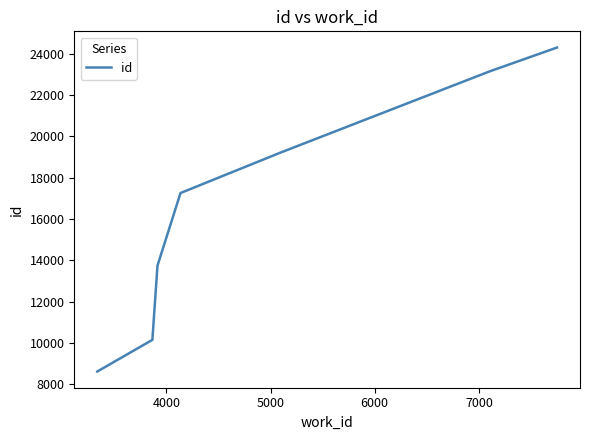

Does the chart display data point markers on the line(s)?

No